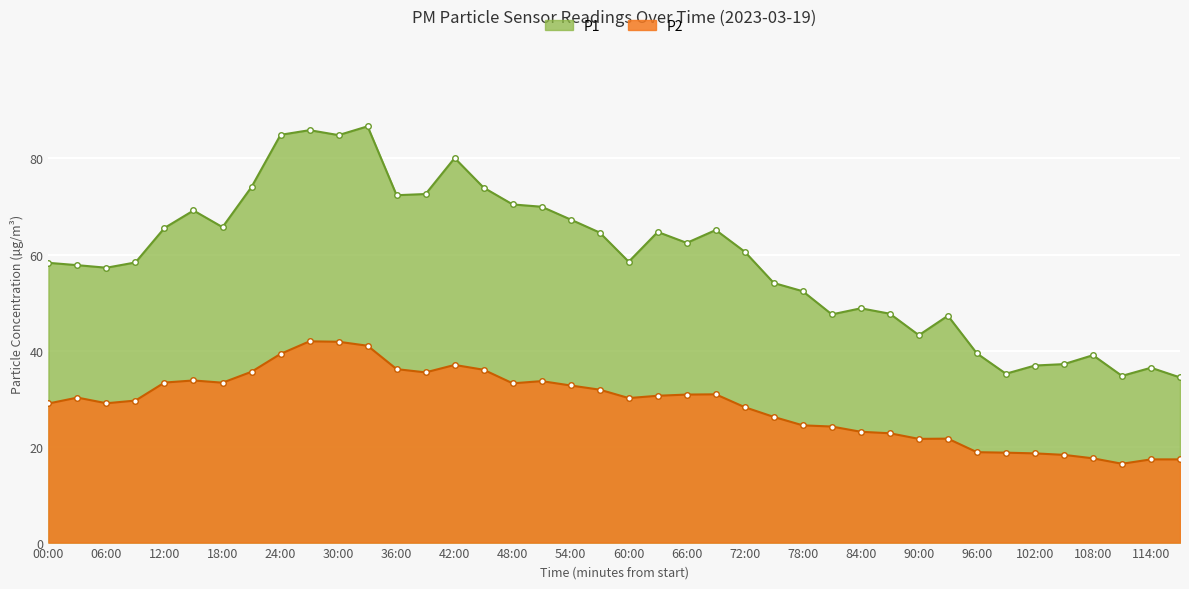

Which series has the largest range (max minus min)?

P1